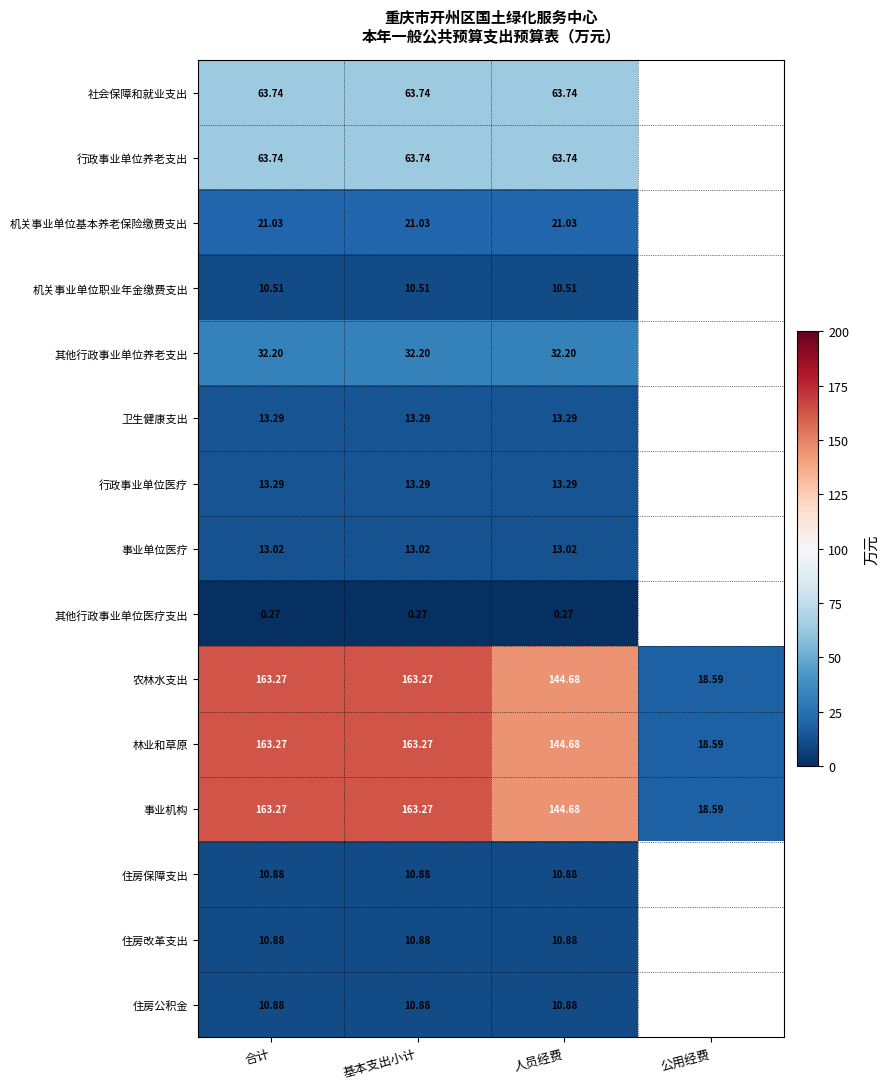

What is the difference between the maximum and minimum values in the 事业机构 series?

144.7